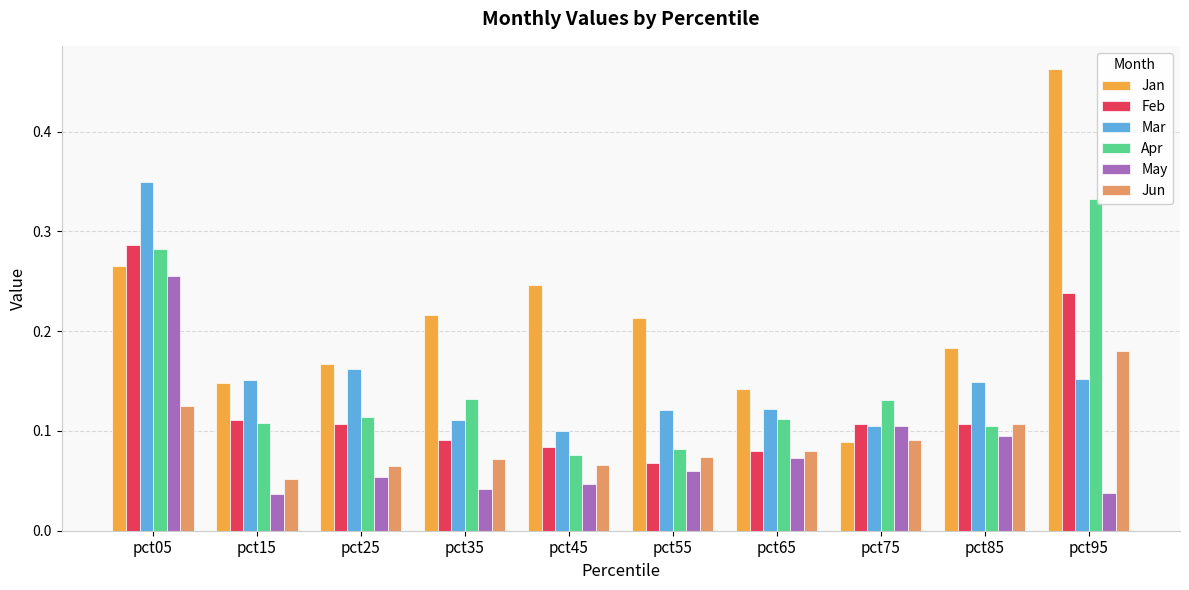

Which category has the highest value across all series?

pct95